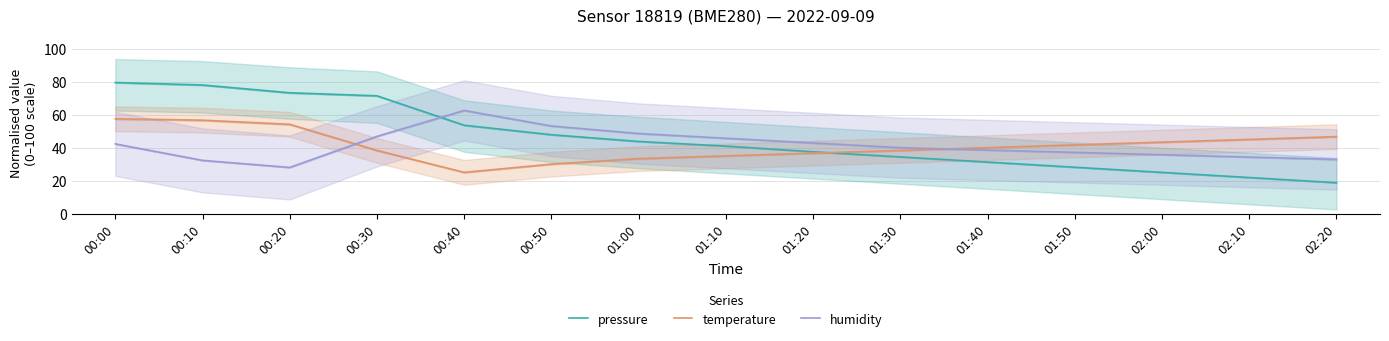

True or false: pressure and humidity intersect in this chart.

True